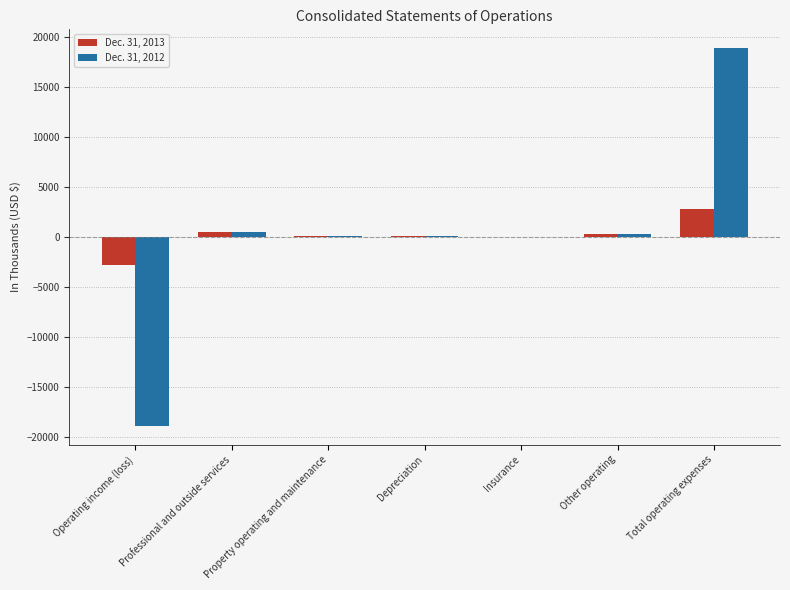

Count the number of categories in the chart.

7